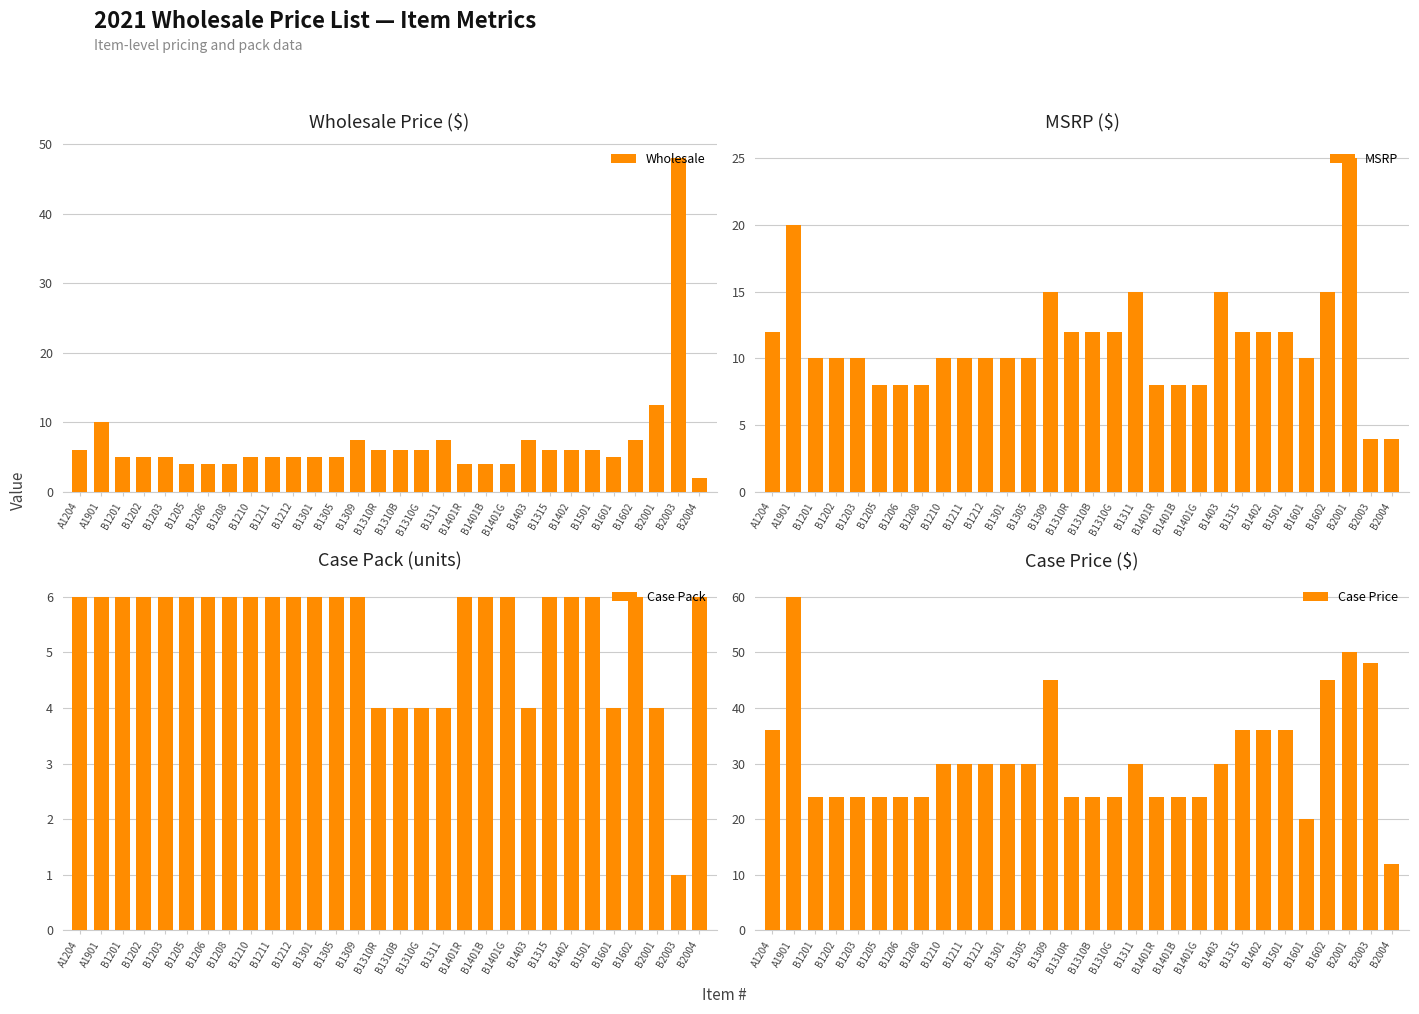

What are all the series names shown in the legend?

Wholesale, MSRP, Case Pack, Case Price